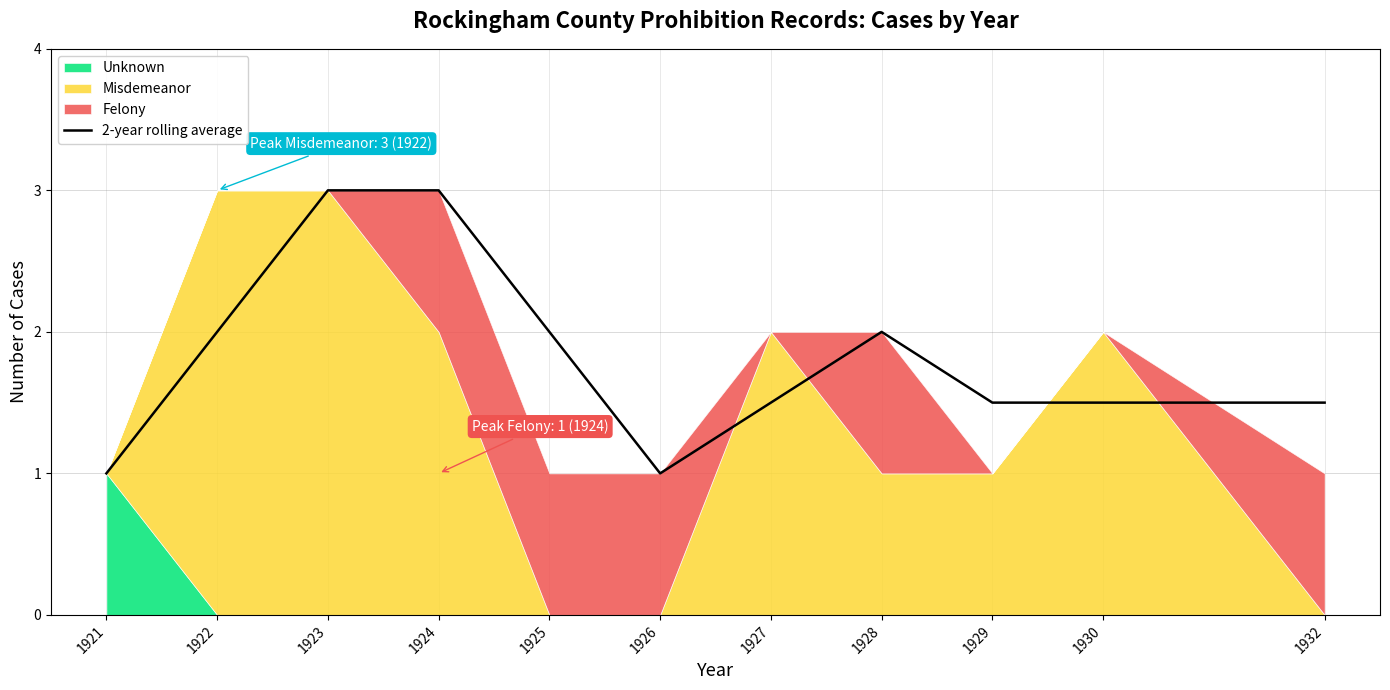

Reading left to right, extract all data points from this chart.

1.0	2.0	3.0	3.0	2.0	1.0	1.5	2.0	1.5	1.5	1.5